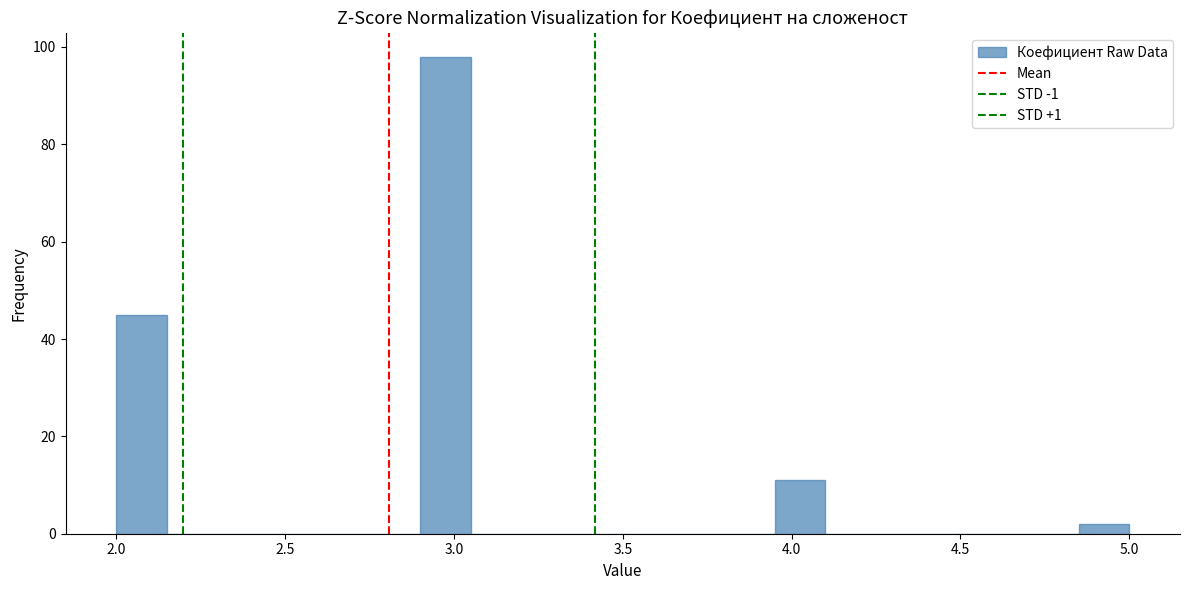

Around what value on the x-axis is the tallest bar? Give the approximate position of its centre, as read against the axis.

3.00